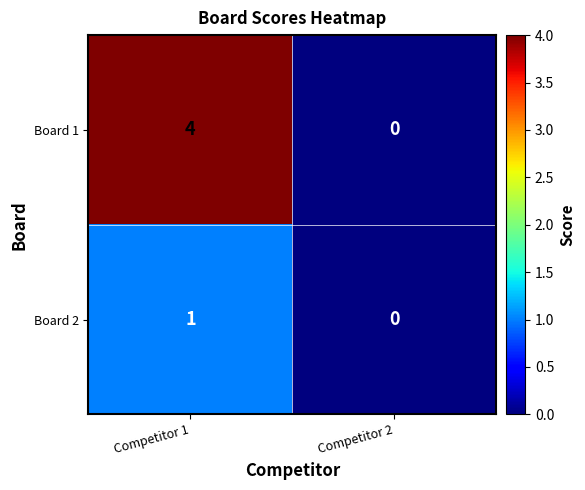

The Board 1 series shows 0 at Competitor 2. True or false?

True